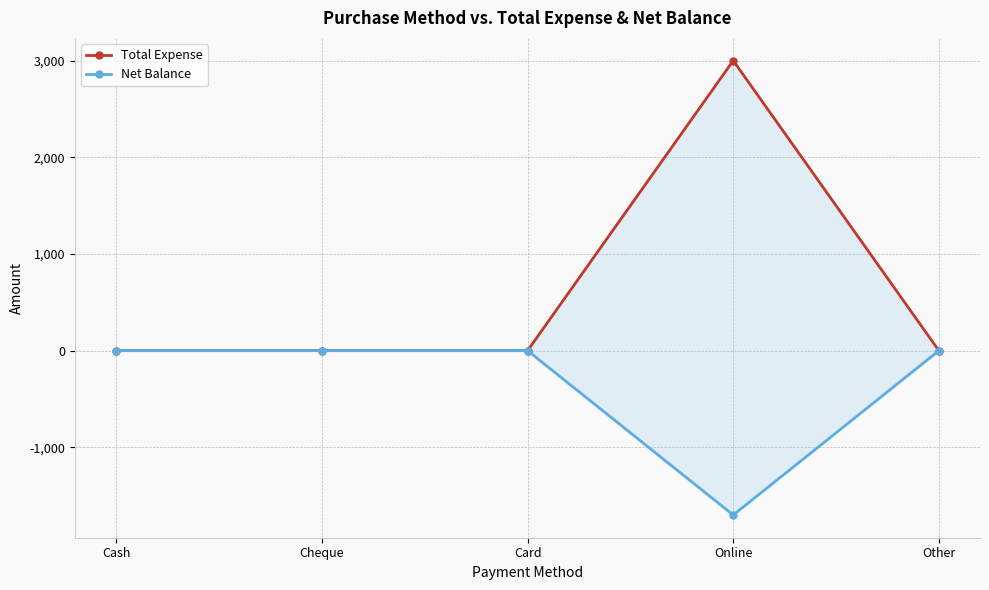

Reading left to right, extract all data points from this chart.

Total Expense: 0	0	0	3000	0
Net Balance: 0	0	0	-1700	0